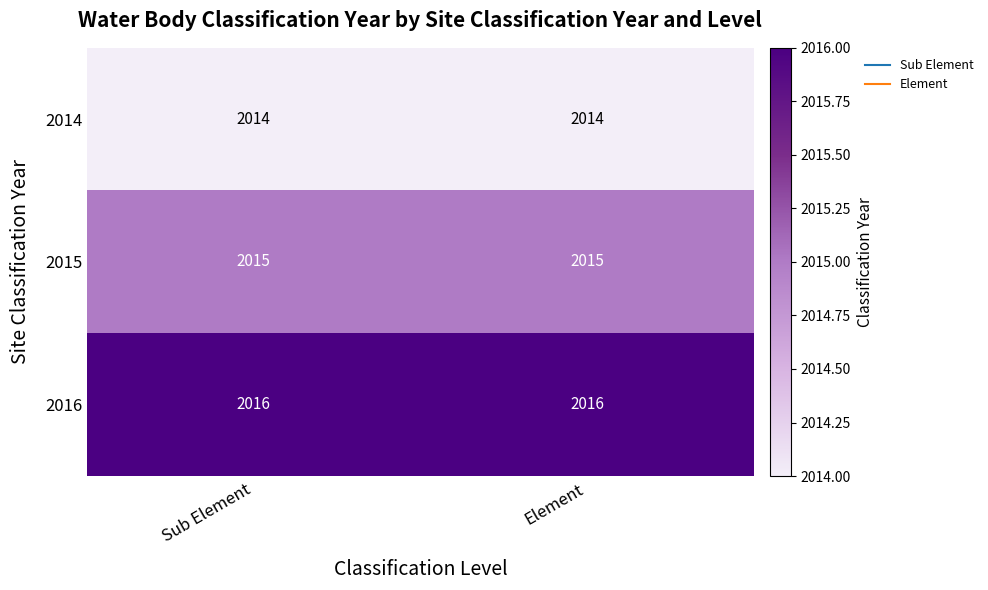

Read the 2014 value at Element.

2014